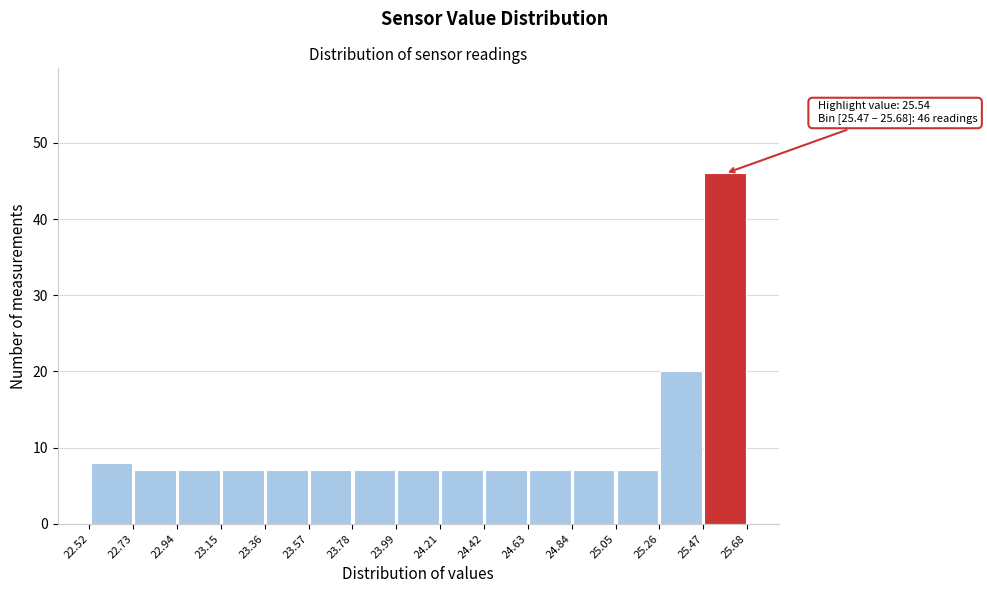

Over which range of the x-axis is the bar tallest?

25.47 to 25.68